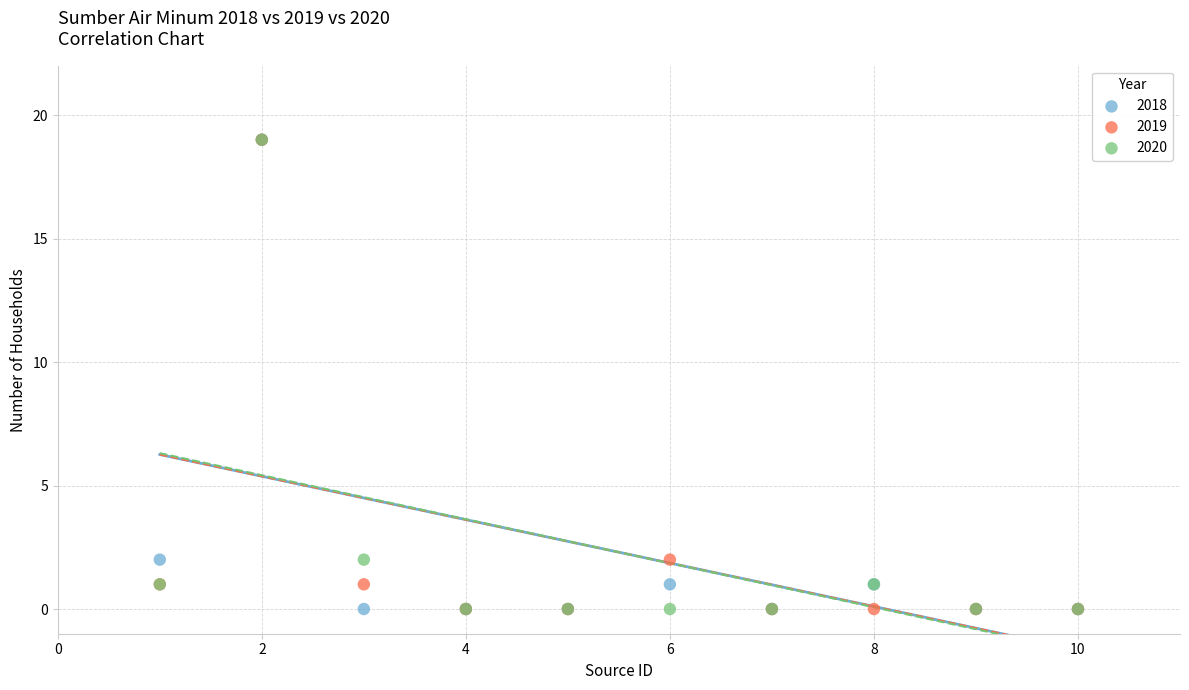

What are all the series names shown in the legend?

2018, 2019, 2020